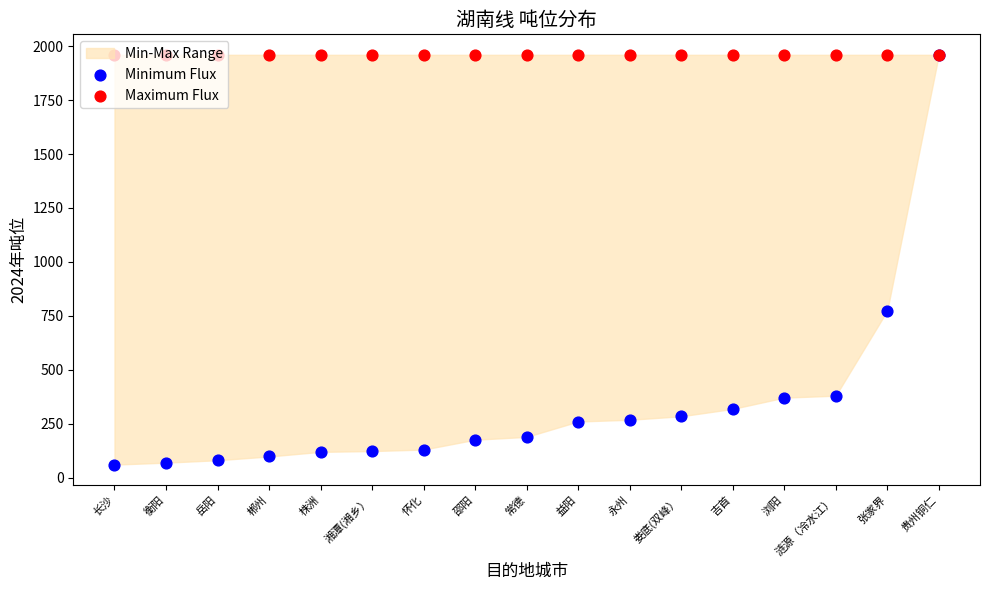

Which series has the largest total across all categories?

Maximum Flux